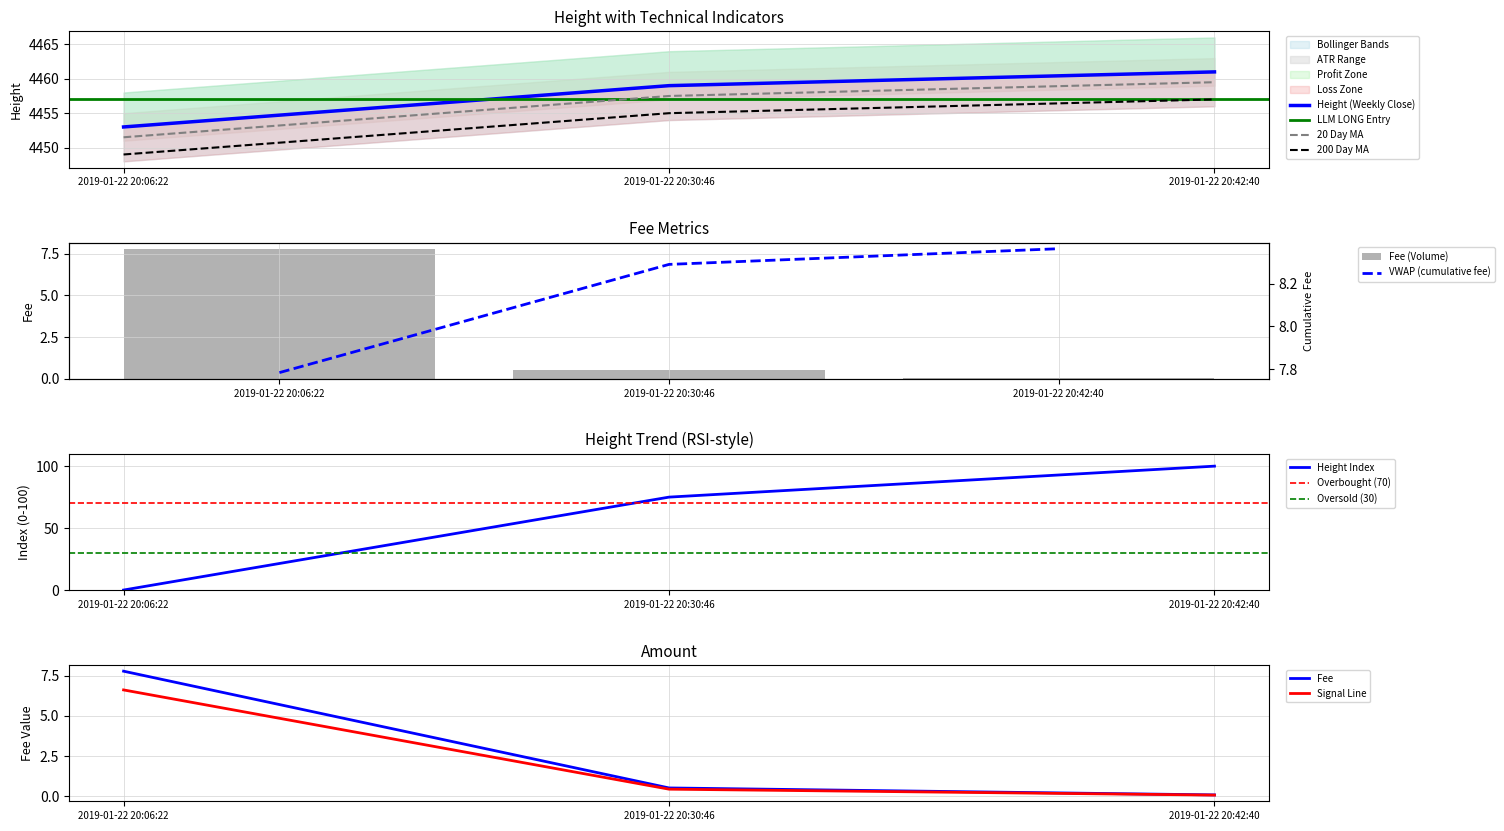

The value of Height at 2019-01-22 20:30:46 is 4459.0. True or false?

True